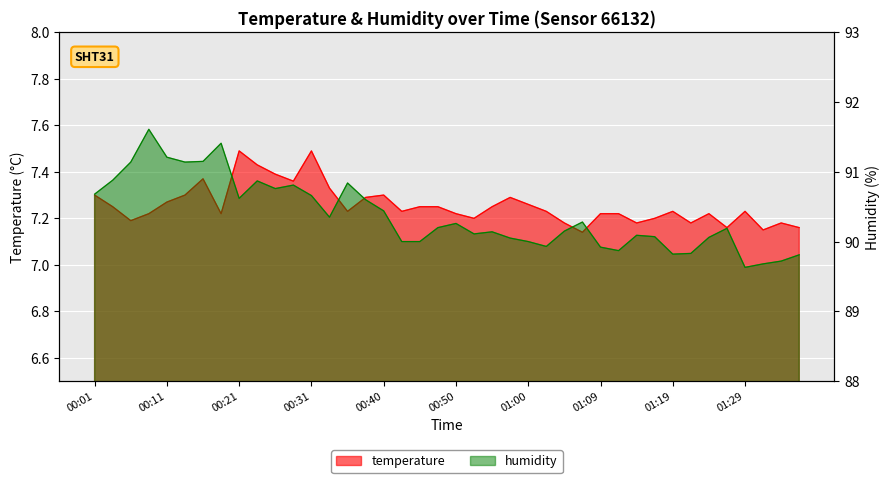

Which series has the largest range (max minus min)?

humidity